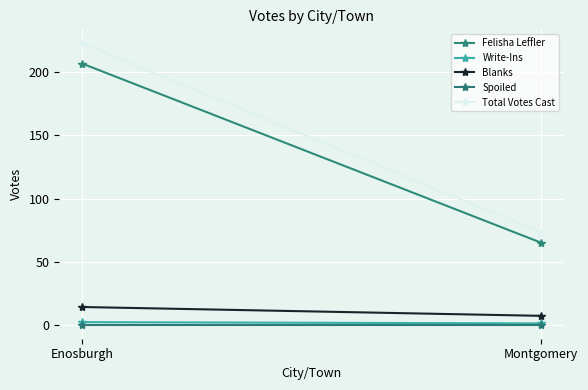

Reading left to right, list all the values displayed in this chart.

Felisha Leffler: 207	65
Write-Ins: 2	1
Blanks: 14	7
Spoiled: 0	0
Total Votes Cast: 223	73